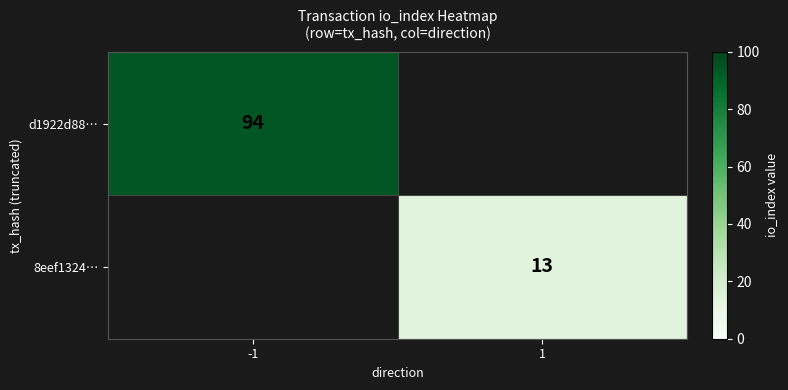

True or false: d1922d88… has a value of 55 at -1.

False